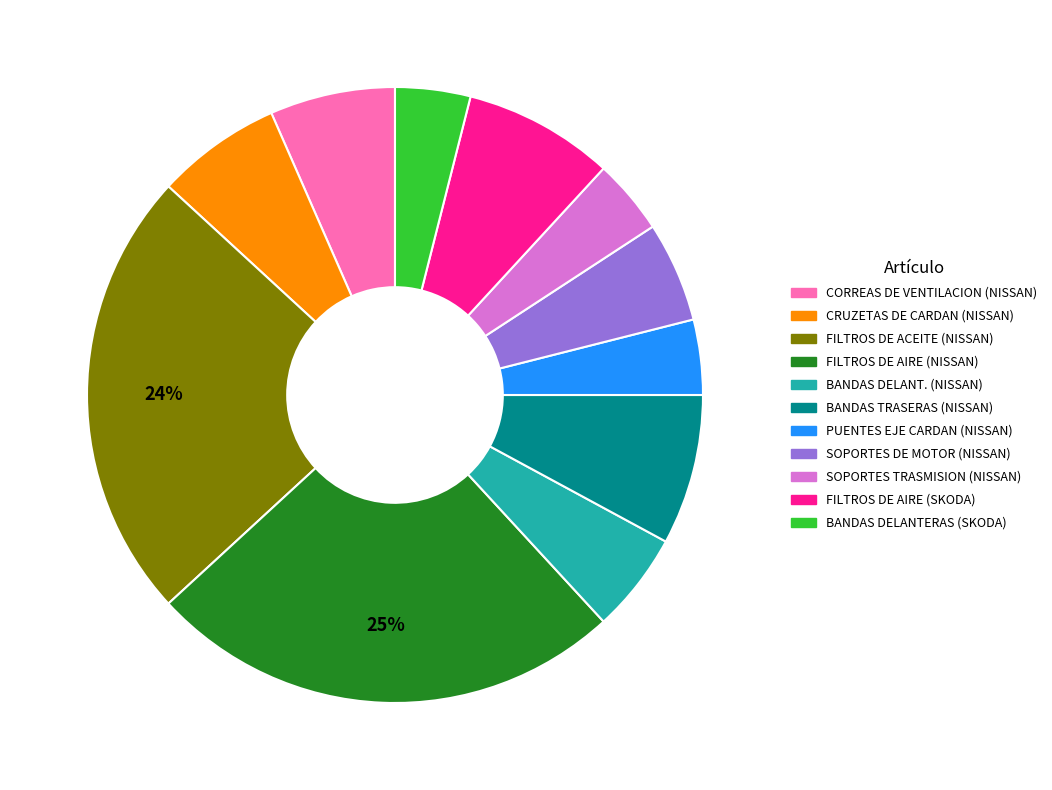

What percentage is the CRUZETAS DE CARDAN (NISSAN) slice, to the nearest percent?

7%